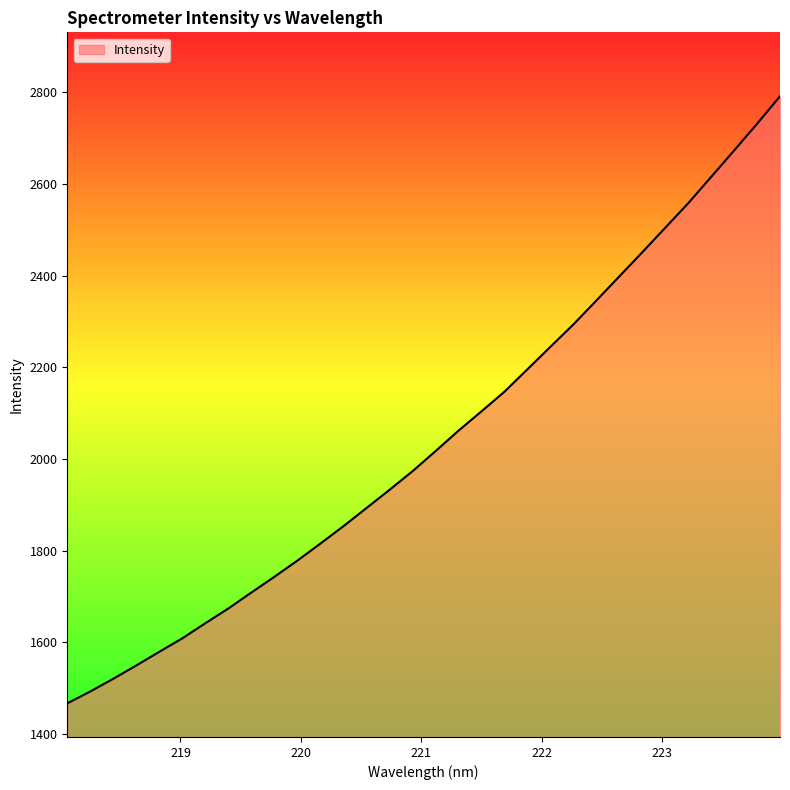

Does the chart display data point markers on the line(s)?

No